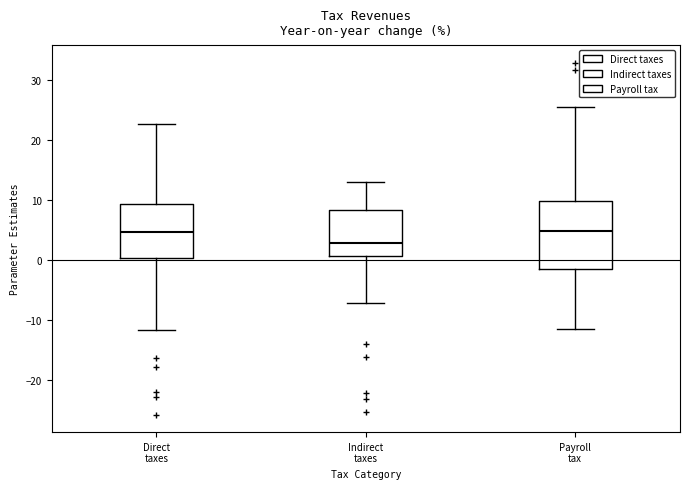

Where is the lower edge of the box for Direct taxes on the y-axis? The values are not printed on the chart, so give them approximately, as read against the axis.

0